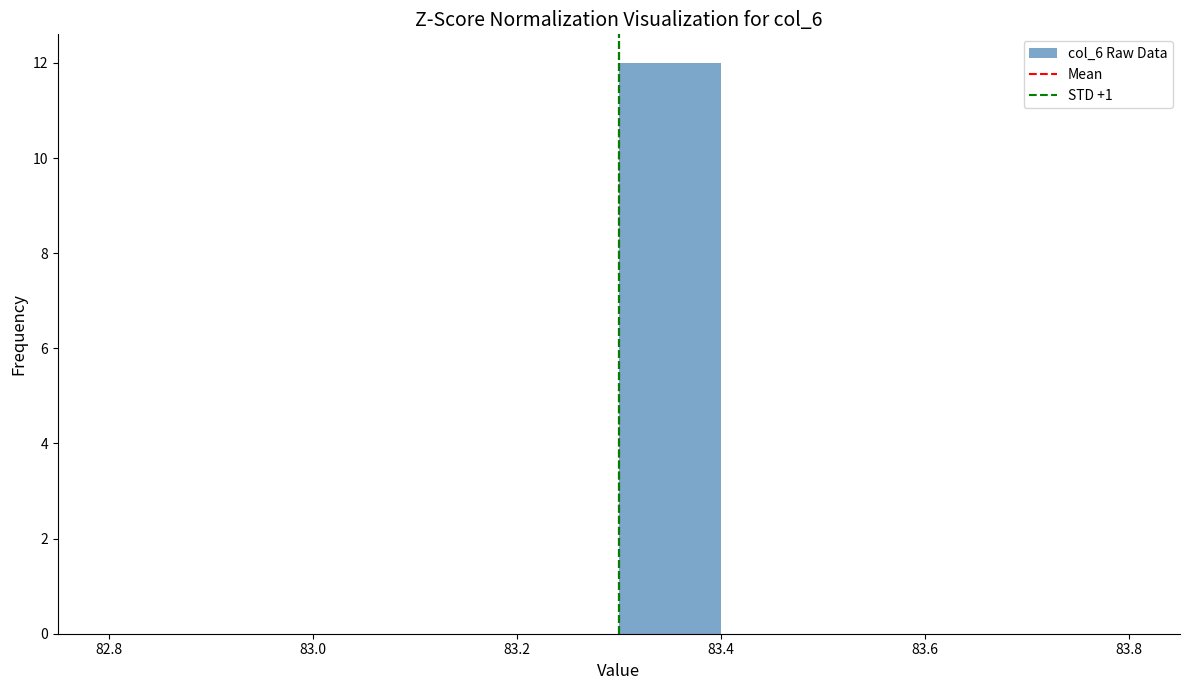

Over which range of the x-axis is the bar tallest?

83.3 to 83.4